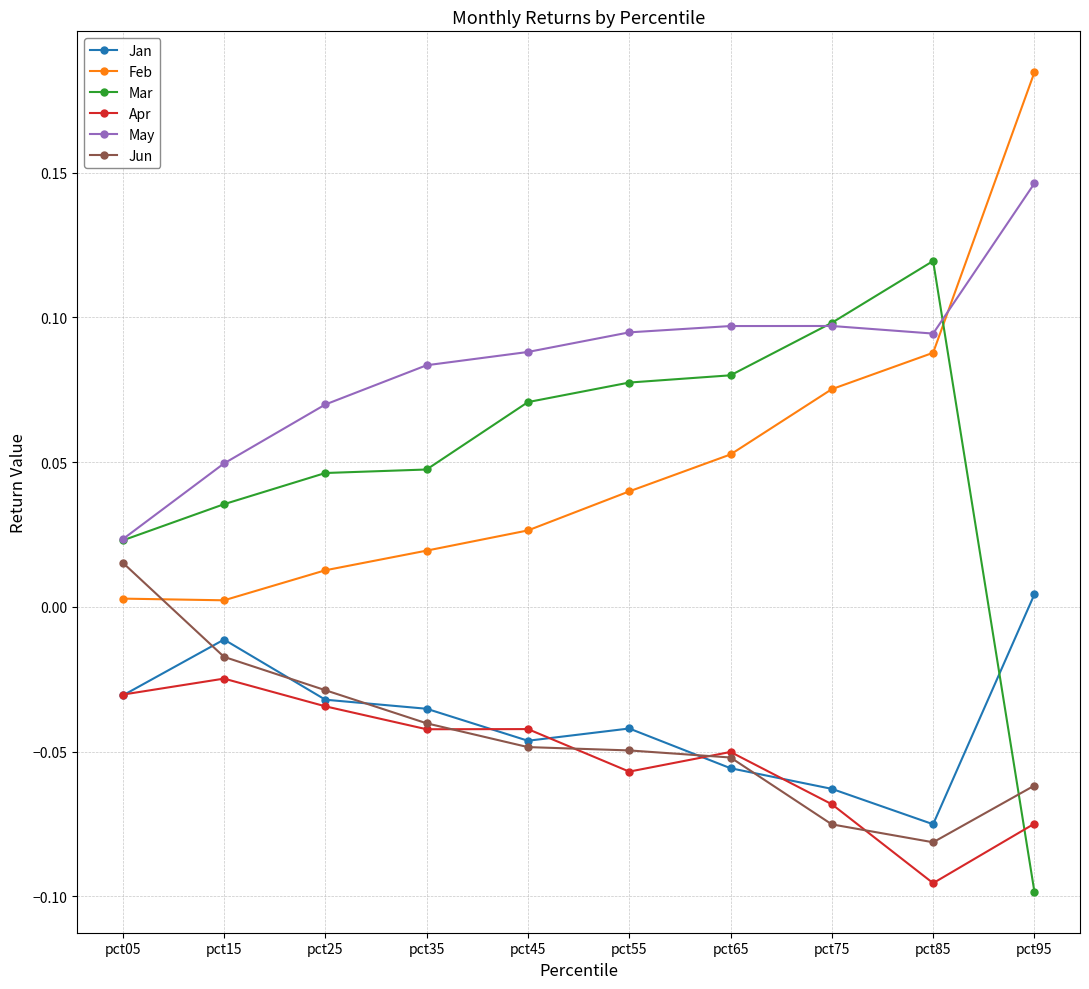

True or false: Apr and Feb intersect in this chart.

False